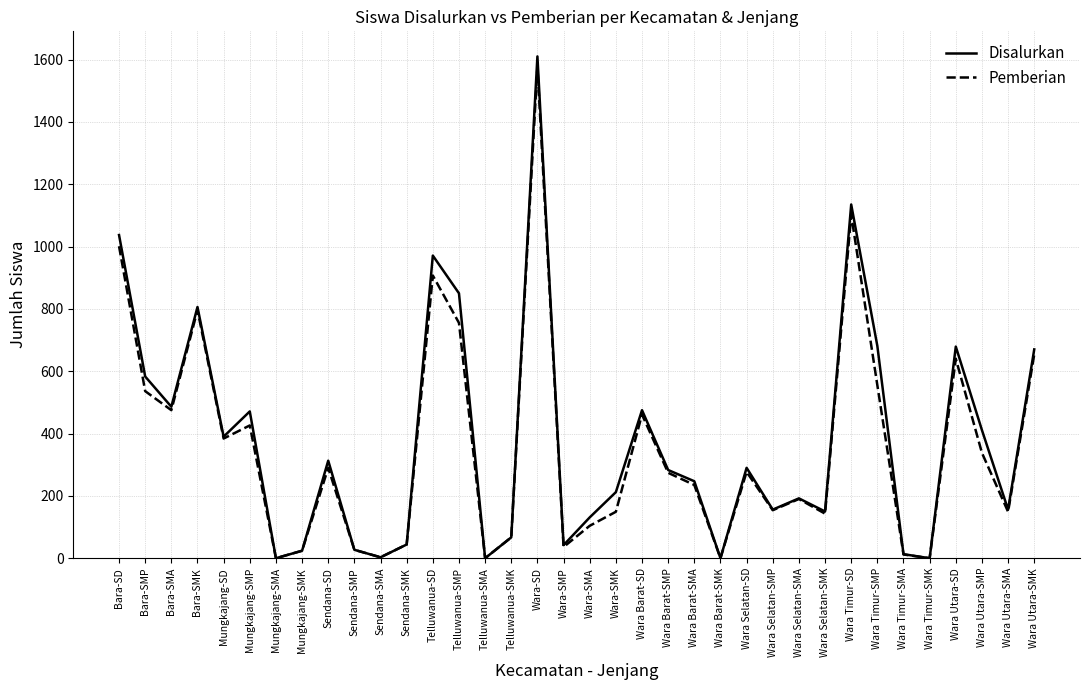

What is the difference between the maximum and minimum values in the Disalurkan series?

1610